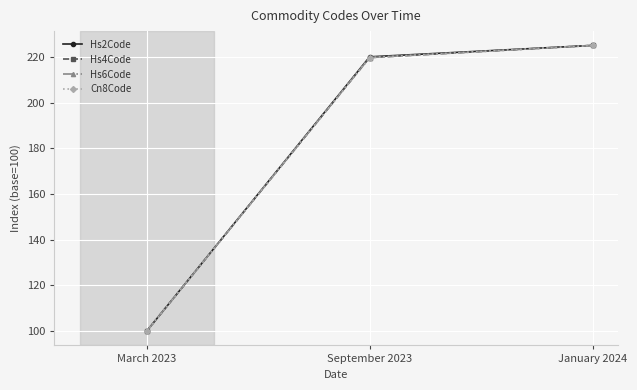

What is the label of the 2nd point from the left?

September 2023